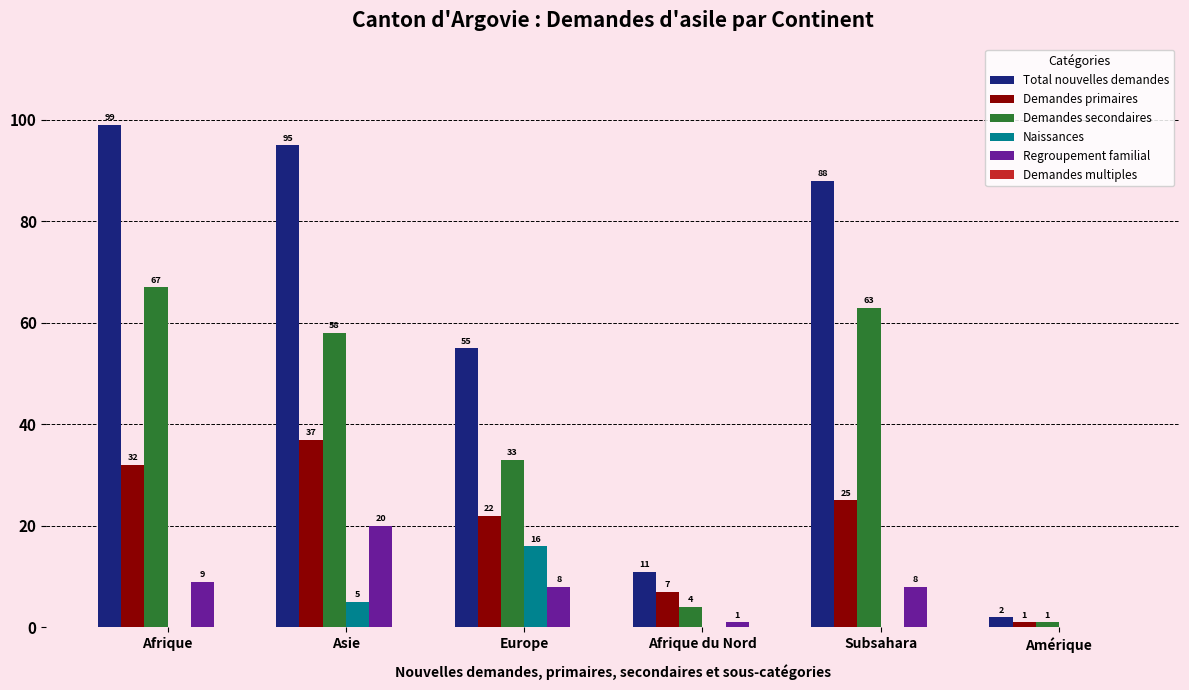

Which series has the largest total across all categories?

Total nouvelles demandes